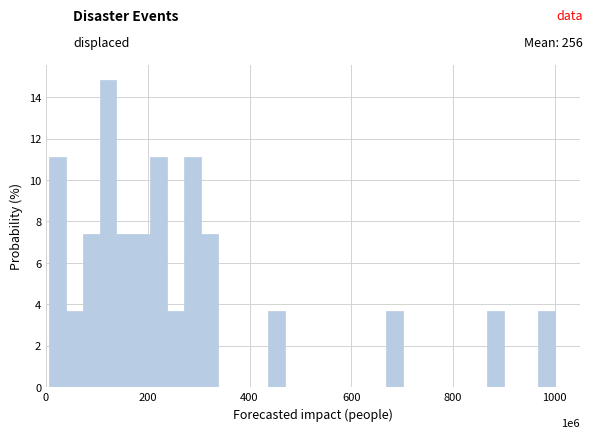

Read against the x-axis, roughly where is the centre of the tallest bar?

120